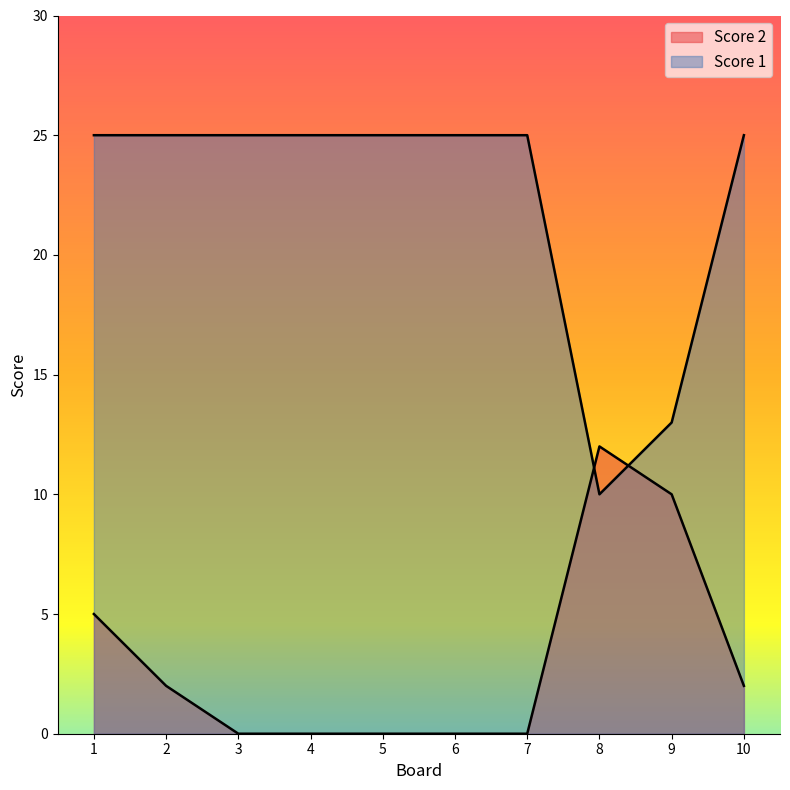

The value of Score 1 at 1 is 25. True or false?

True